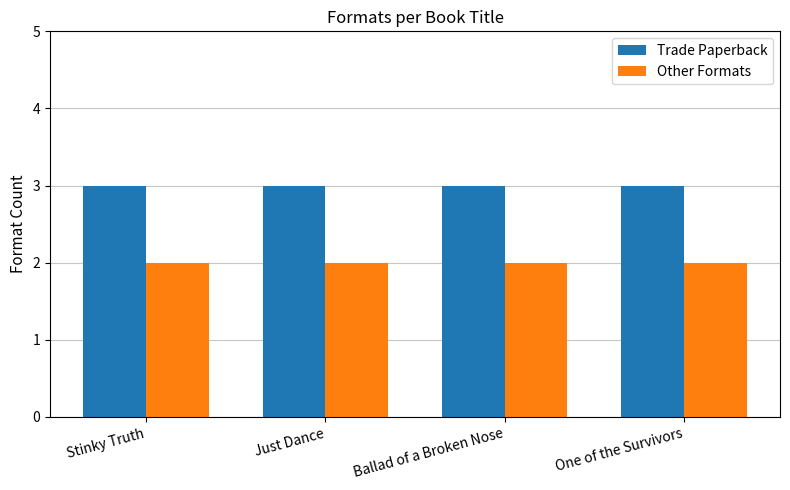

What is the minimum value shown in the chart?

2